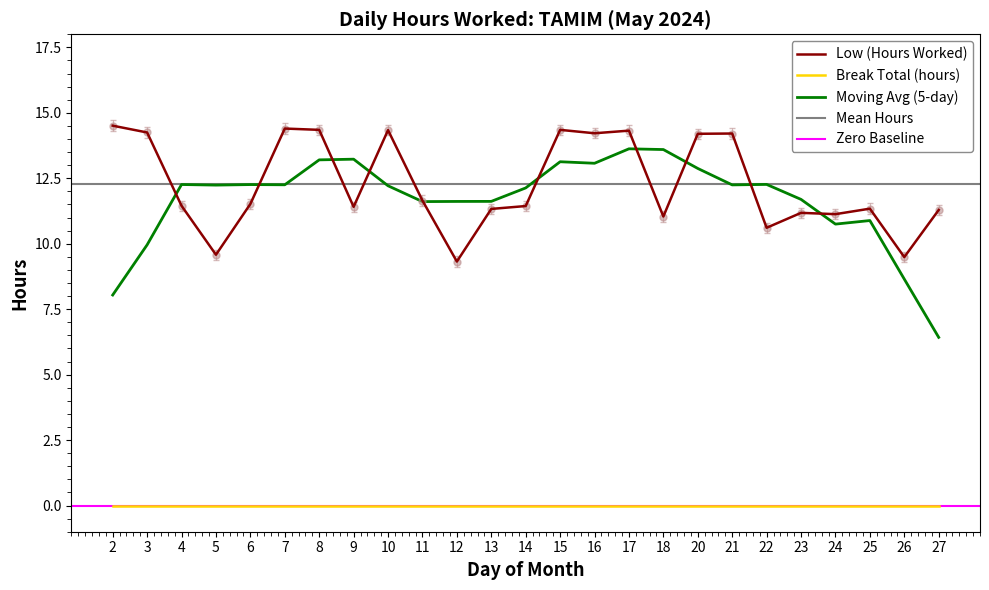

Is it true that the value at 2 is 19.7?

False